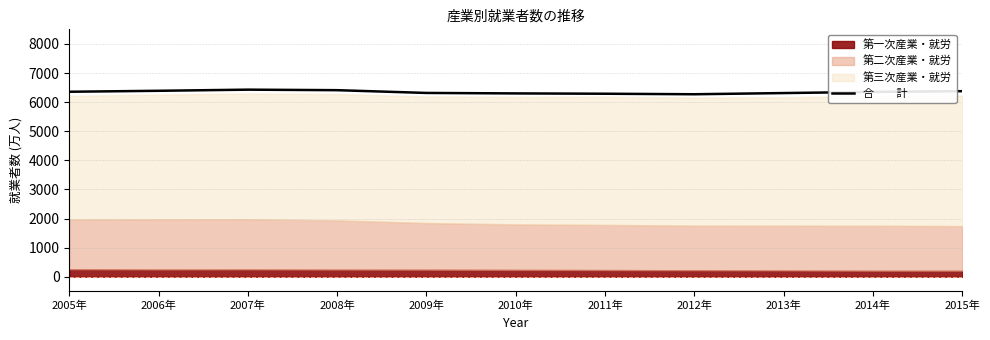

What position from the left is 2009年?

5